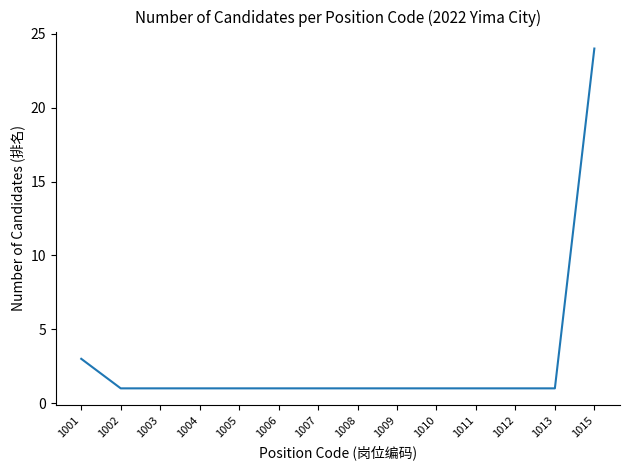

Is it true that the value at 1002 is 2?

False